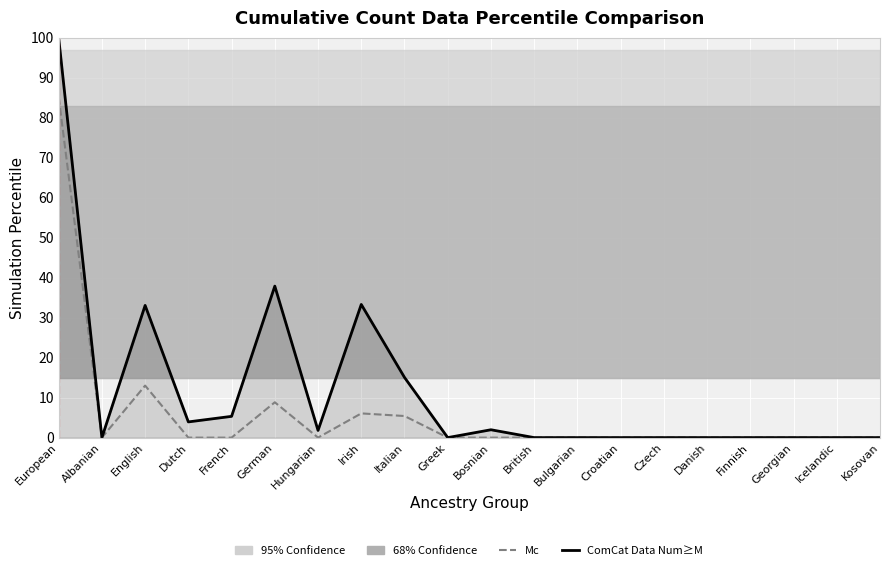

Which series has the largest total across all categories?

ComCat Data Num≥M